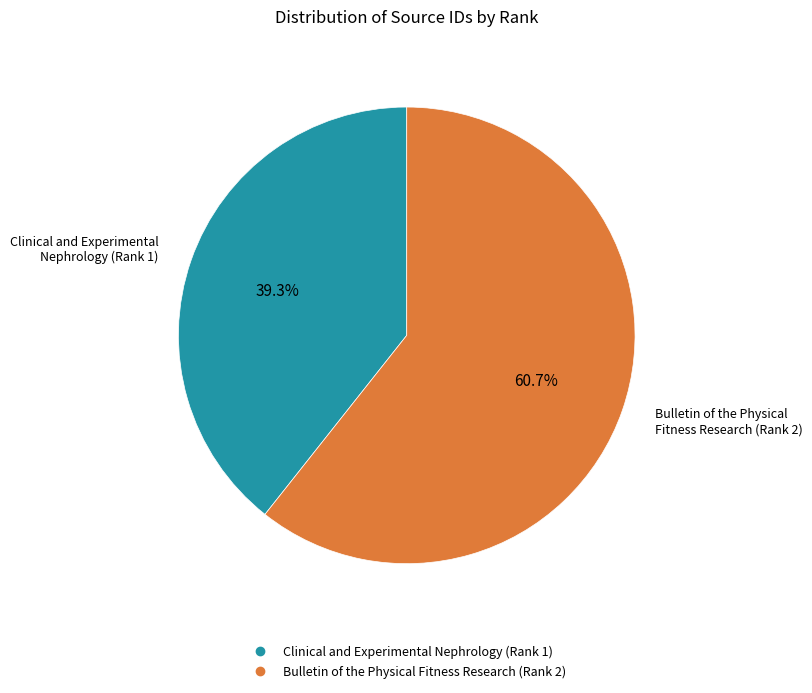

Combined, what portion of the pie is Bulletin of the Physical Fitness Research (Rank 2) and Clinical and Experimental Nephrology (Rank 1)?

100.0%